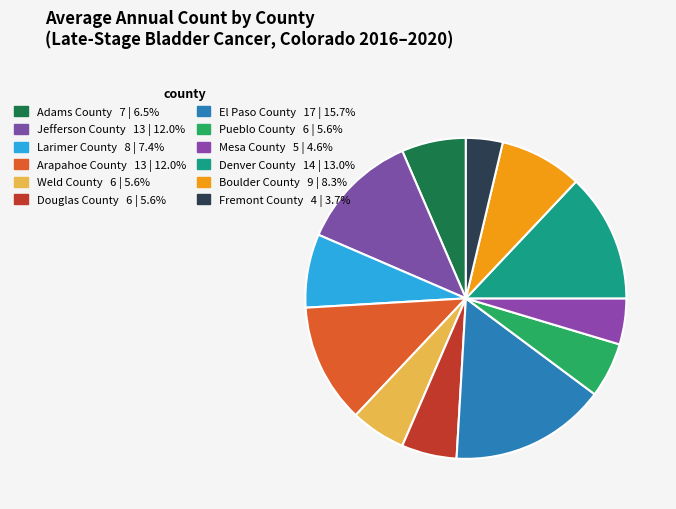

How many segments does this pie chart have?

12